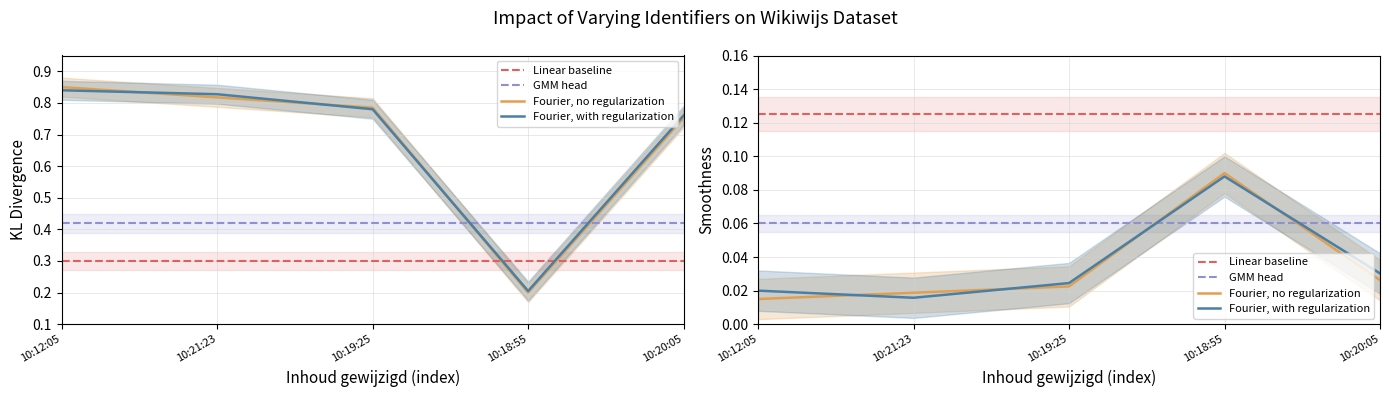

Which category has the lowest value across all series?

10:18:55